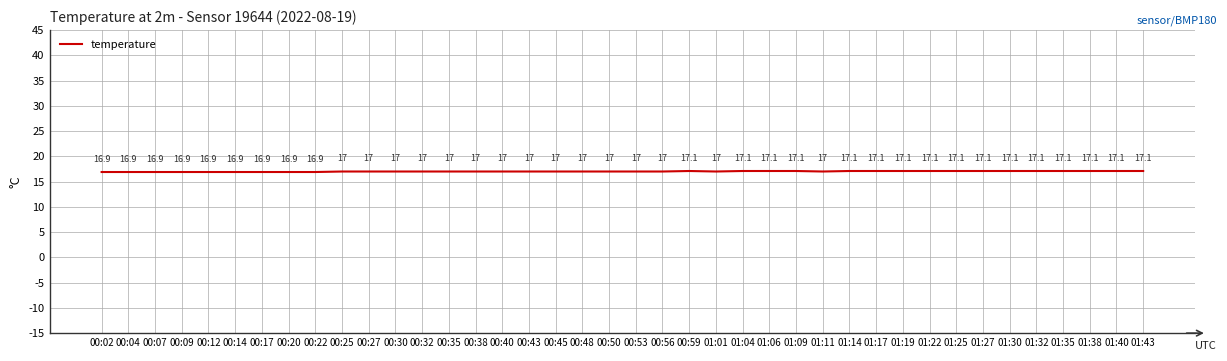

What is the difference between the values at 00:56 and 01:06?

0.1